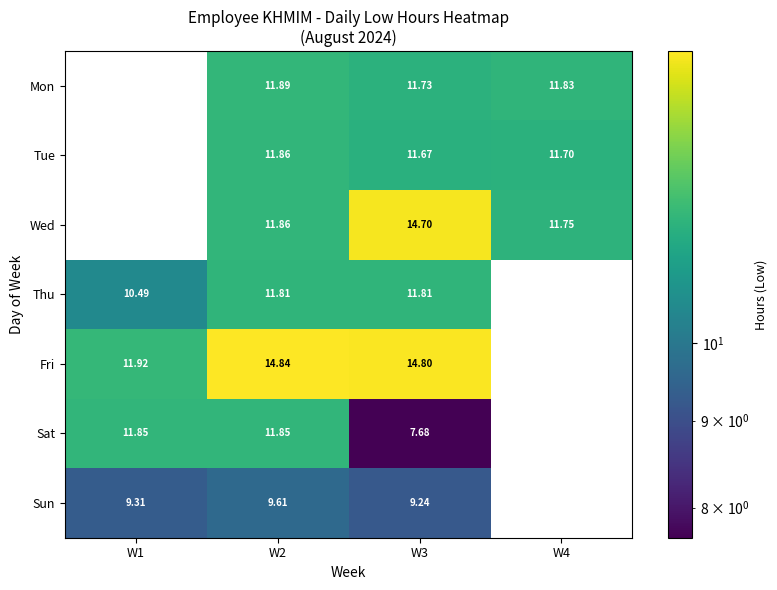

Which category has the highest value across all series?

W2